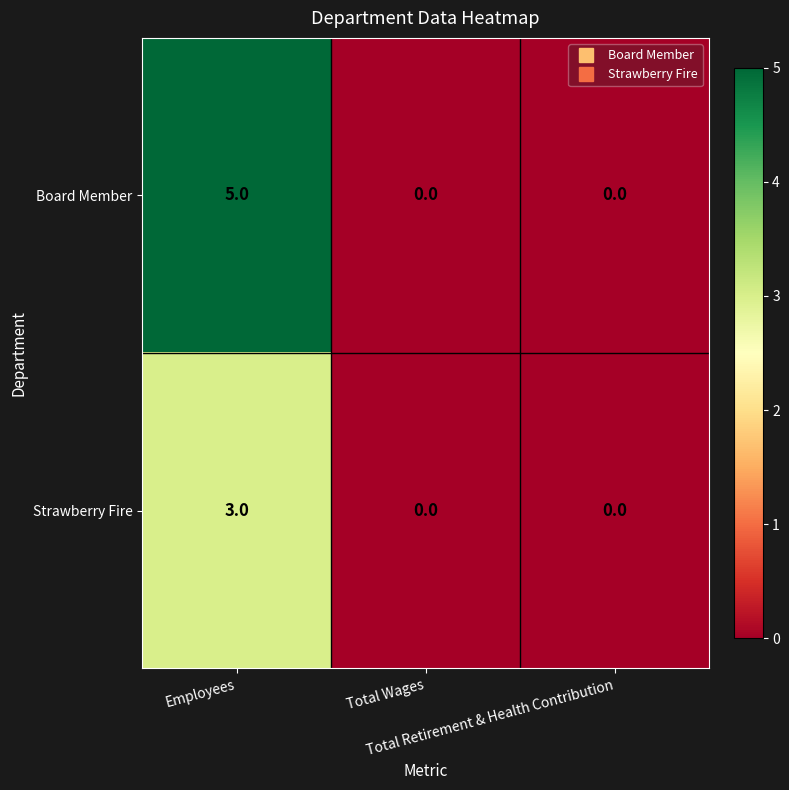

What is the highest value of the Board Member series?

5